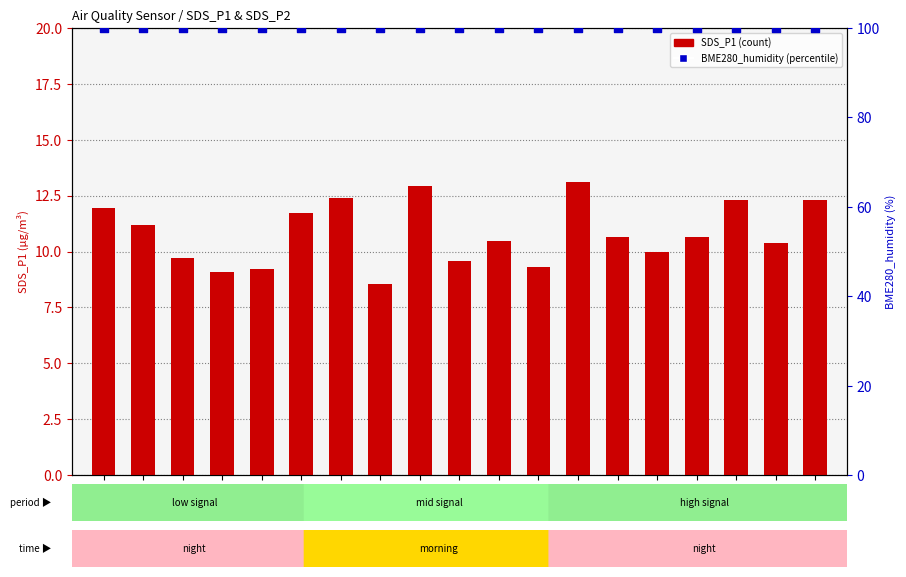

Which series contains the lowest Y value?

SDS_P1